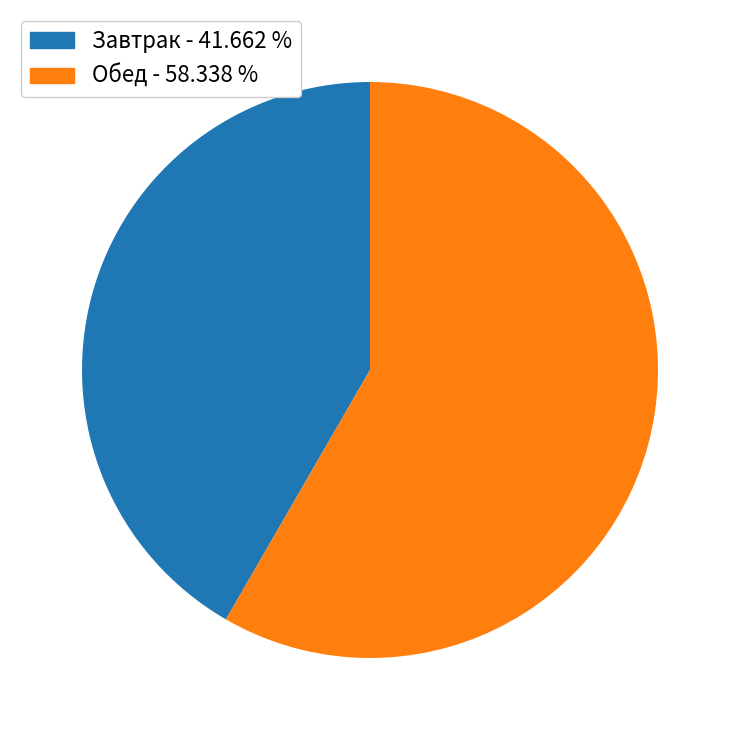

Is there a majority slice in this chart?

Yes